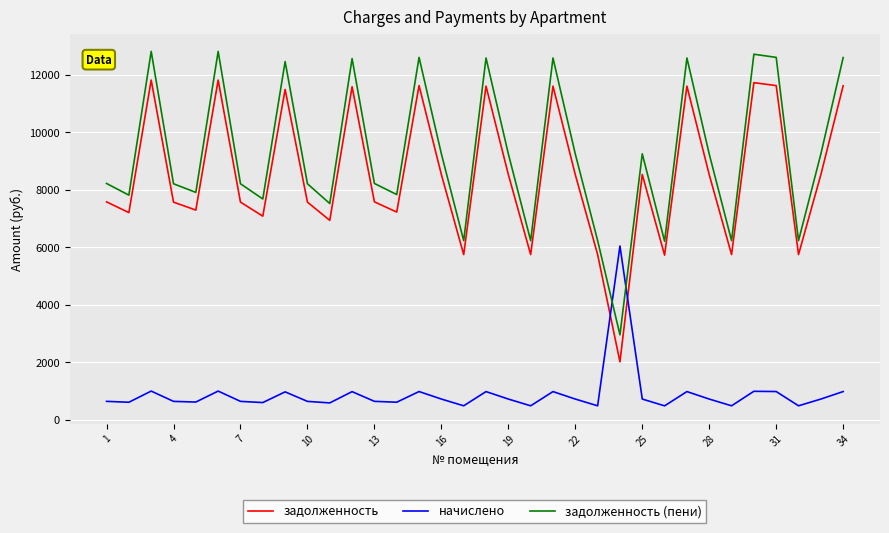

What is the difference between the maximum and minimum values in the задолженность (пени) series?

9852.3